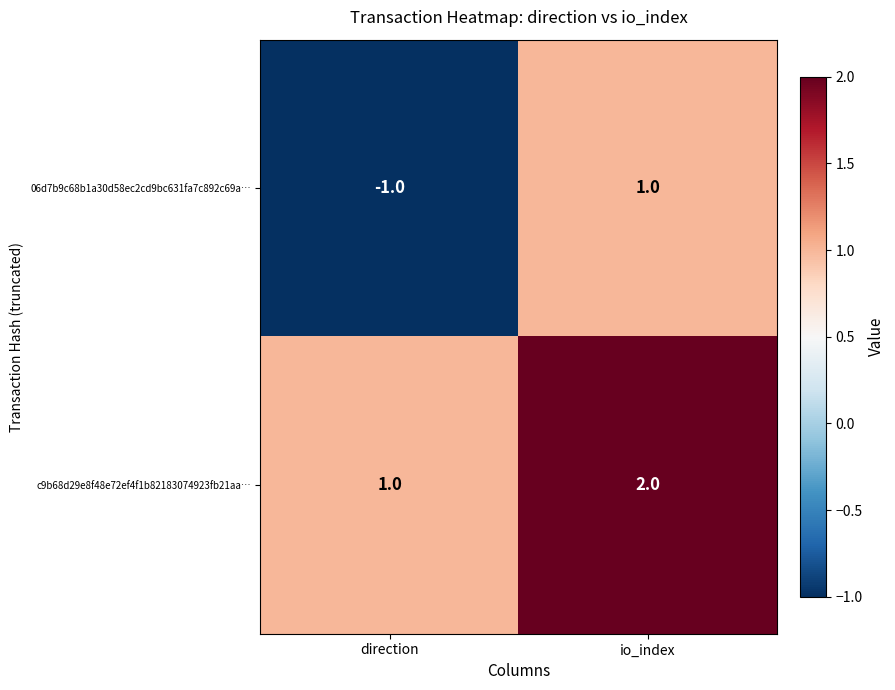

What is the sum of all c9b68d29e8f48e72ef4f1b82183074923fb21aa… values?

3